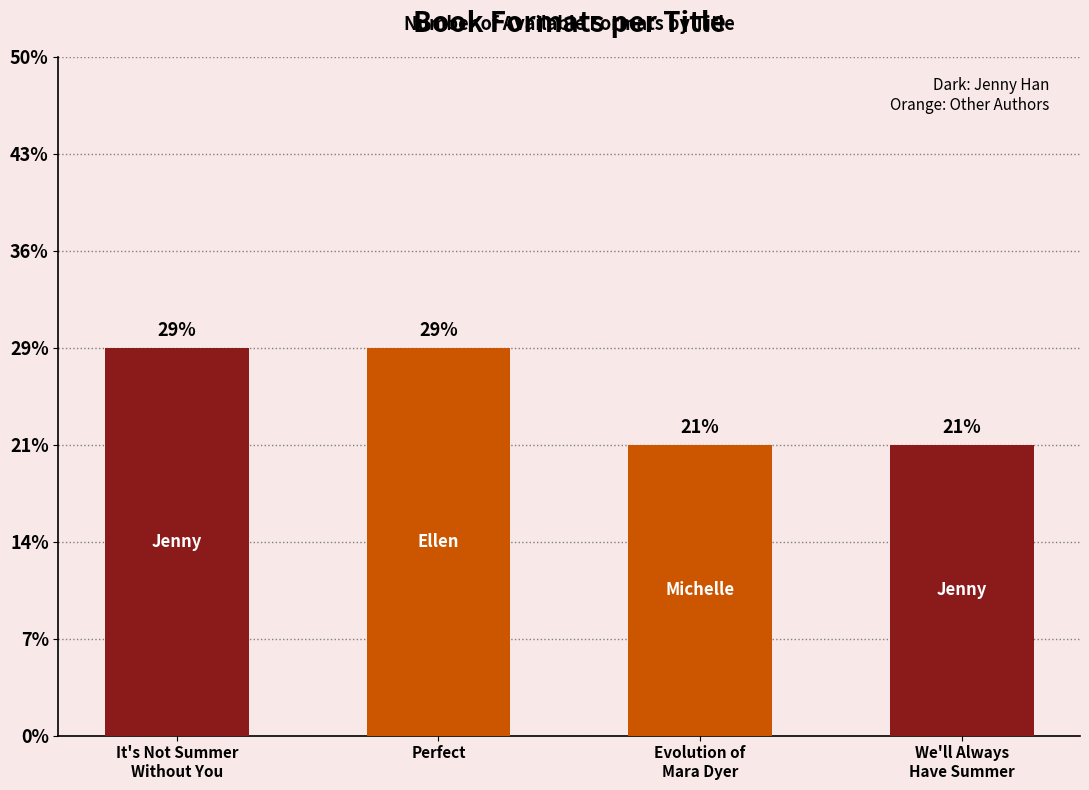

What is the label of the 2nd bar from the left?

Perfect